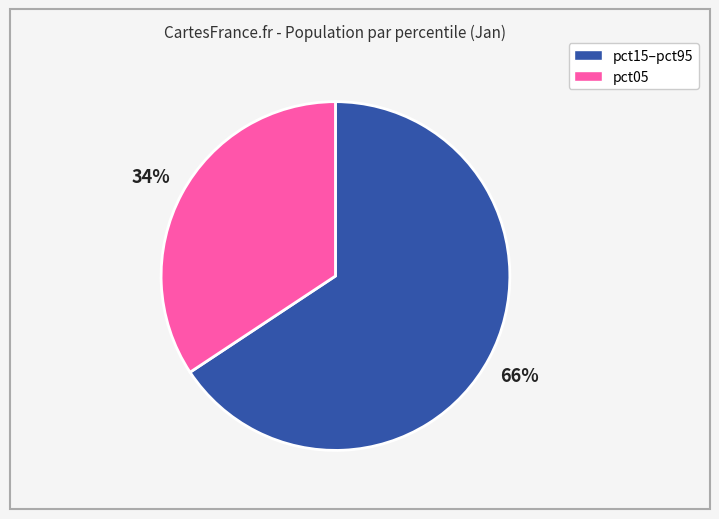

To the nearest percent, what is the average slice percentage?

50%